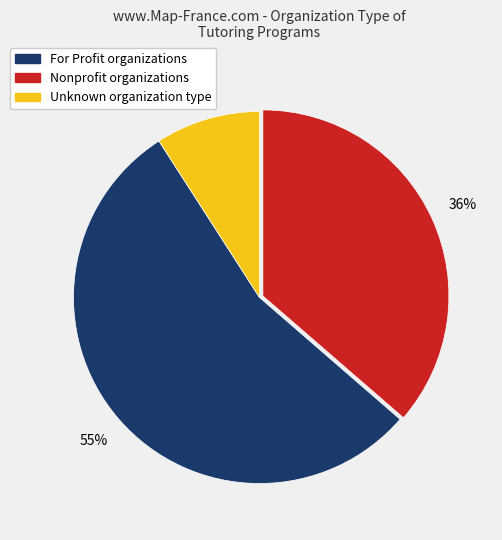

To the nearest percent, what is the average slice percentage?

33%